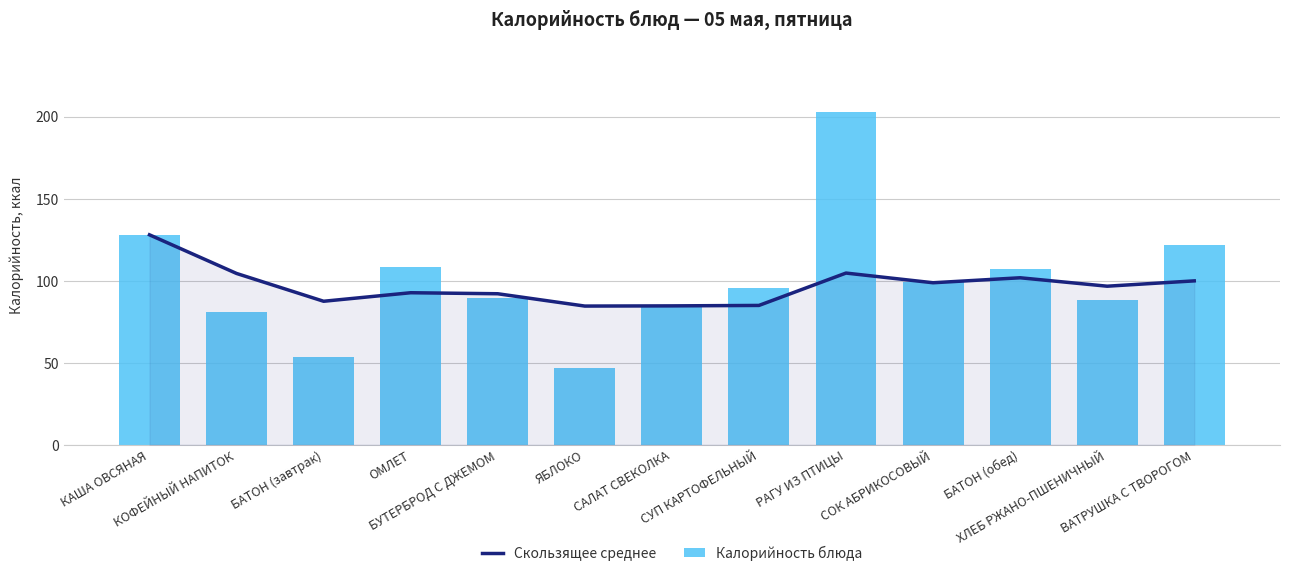

Does the chart contain stacked bars?

No